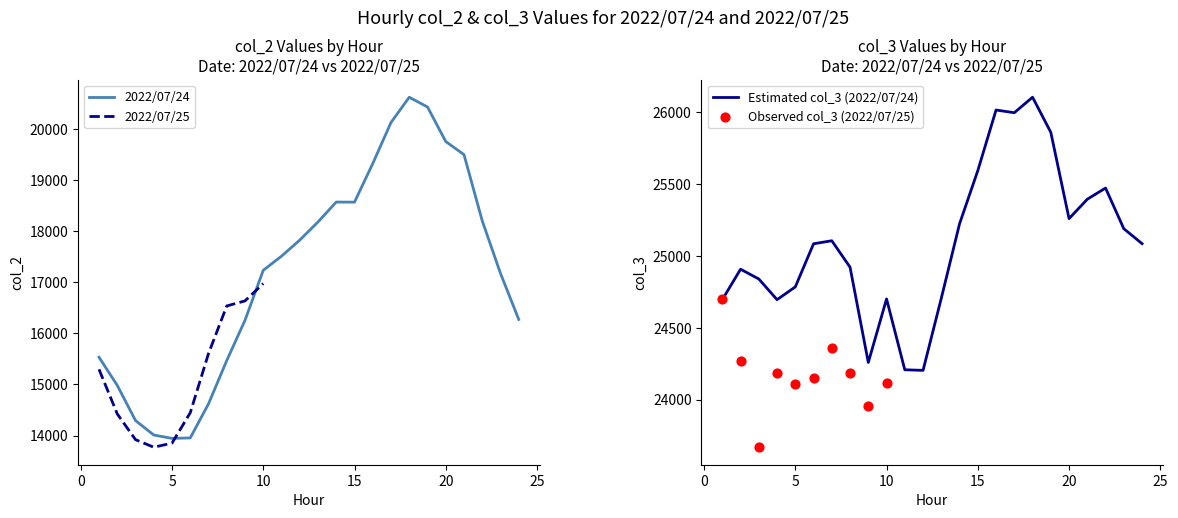

Which series has the largest total across all categories?

col_3